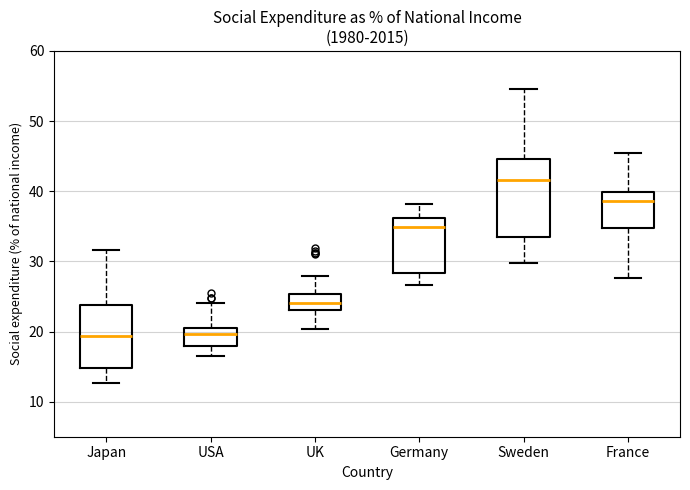

Which box is the tallest, from its lower edge to its upper edge?

Sweden